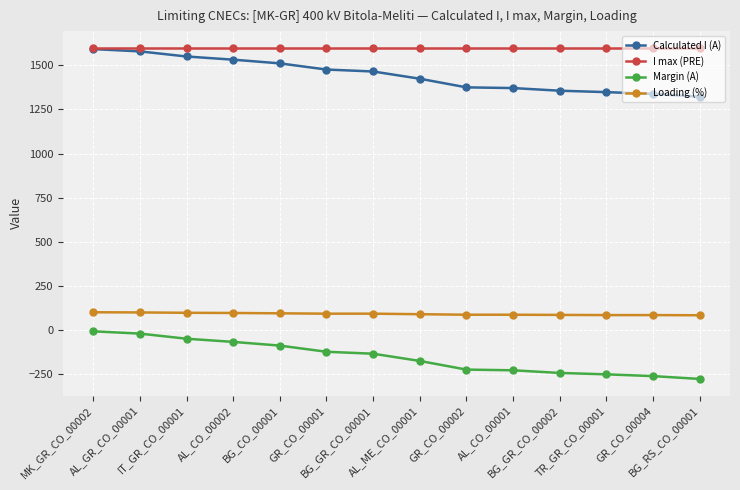

What is the sum of the Loading (%) values at AL_ME_CO_00001 and BG_RS_CO_00001?

172